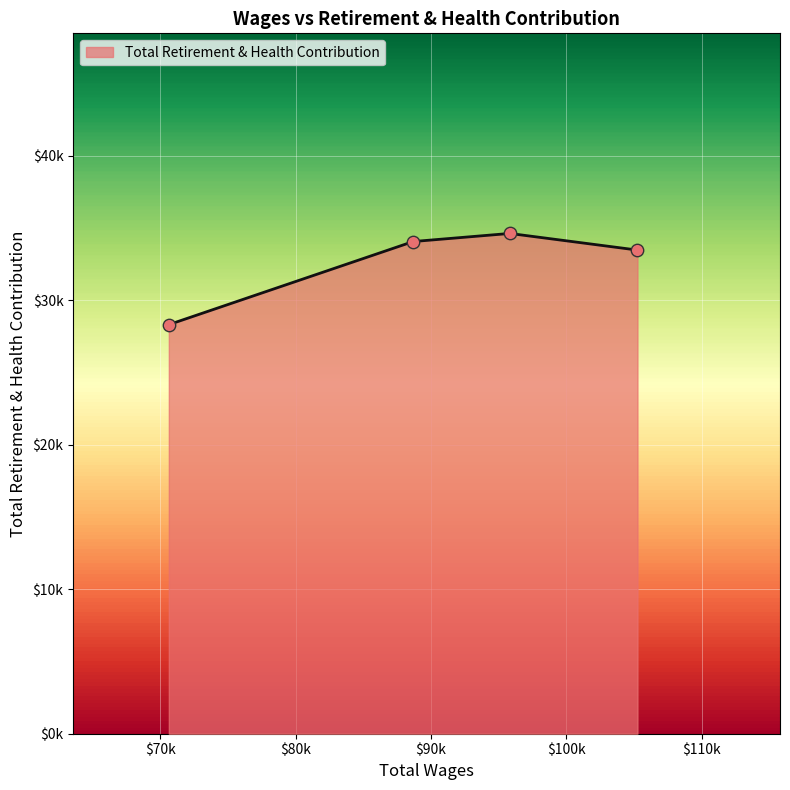

Is this an area chart (filled region under the line)?

Yes